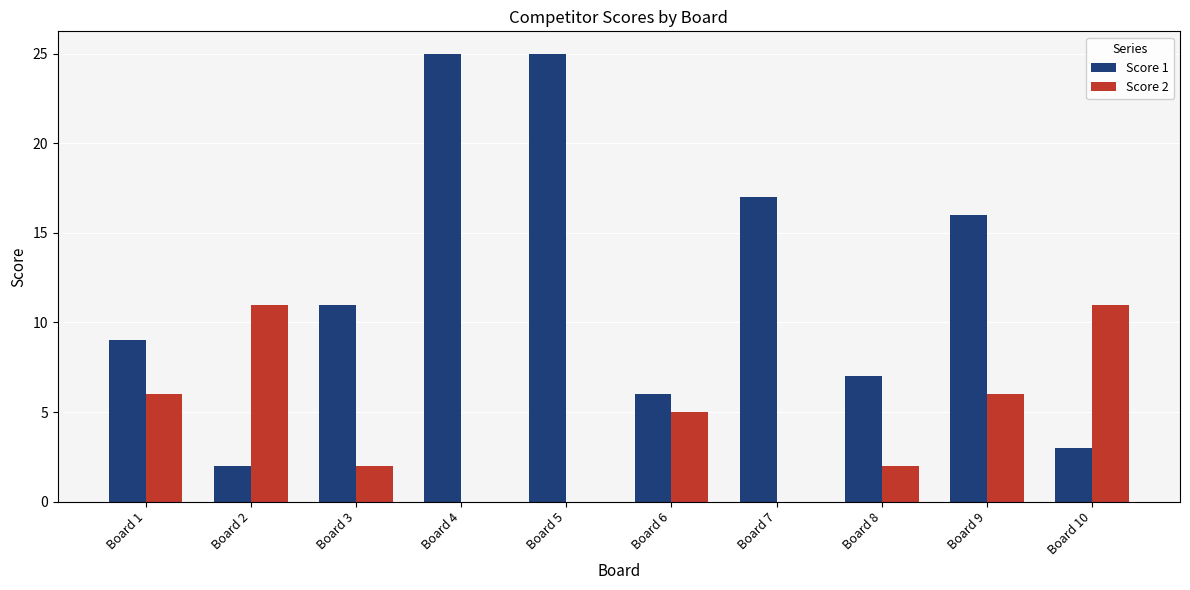

Which series has the largest total across all categories?

Score 1